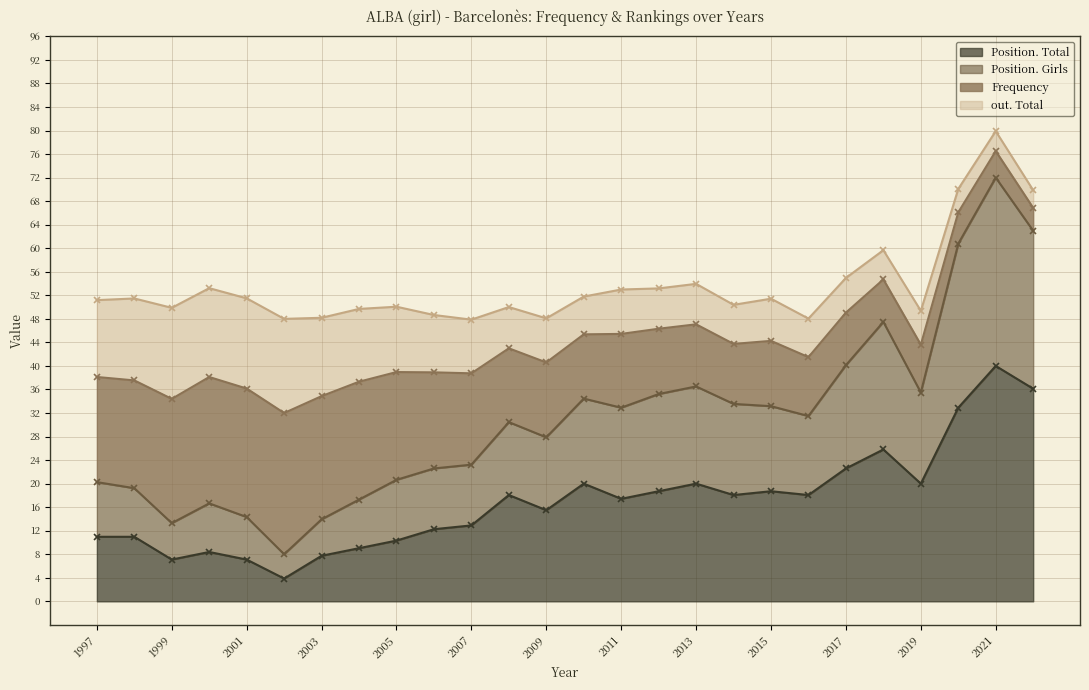

Is it true that Position. Total equals 17.1 at 1997?

False